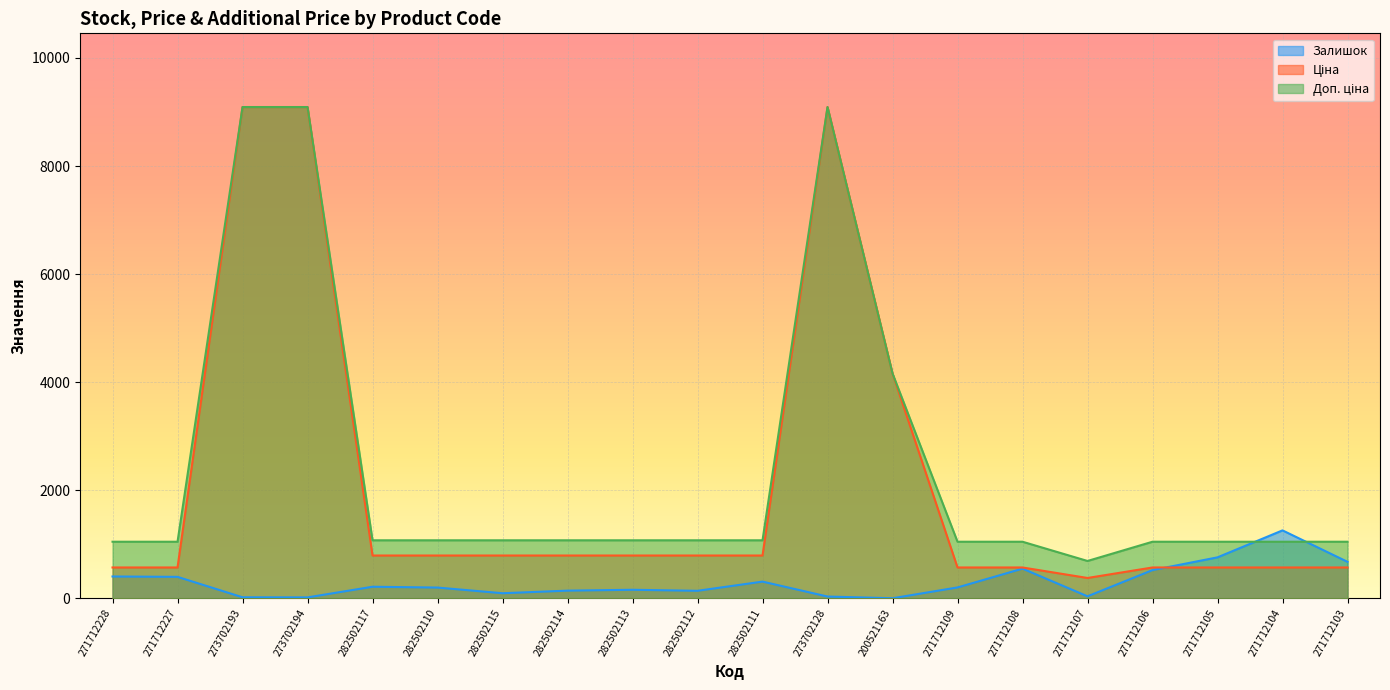

What is the approximate value of Залишок at 271712108?

550.0